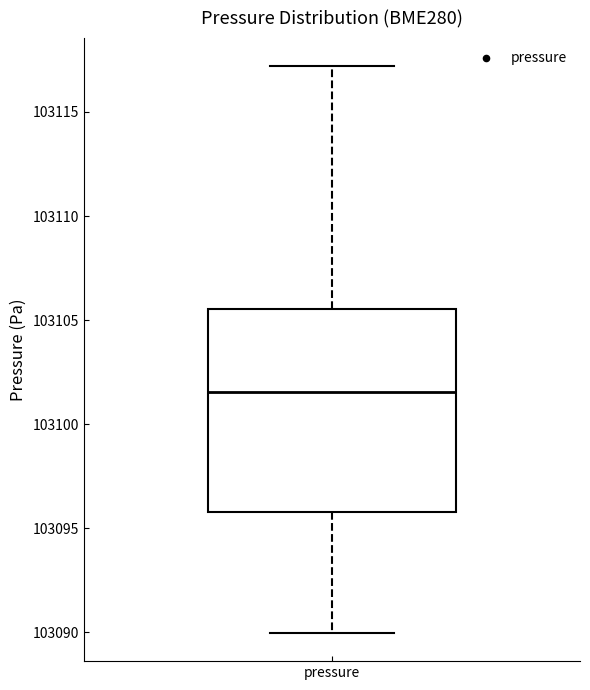

Read this box plot against the y-axis: the position of the median line, the range covered by the box, and the ends of both whiskers. The values are not printed on the chart, so give them approximately, as read against the axis.

median 103101.5, box 103096.0 to 103105.5, whiskers 103090.0 to 103117.0